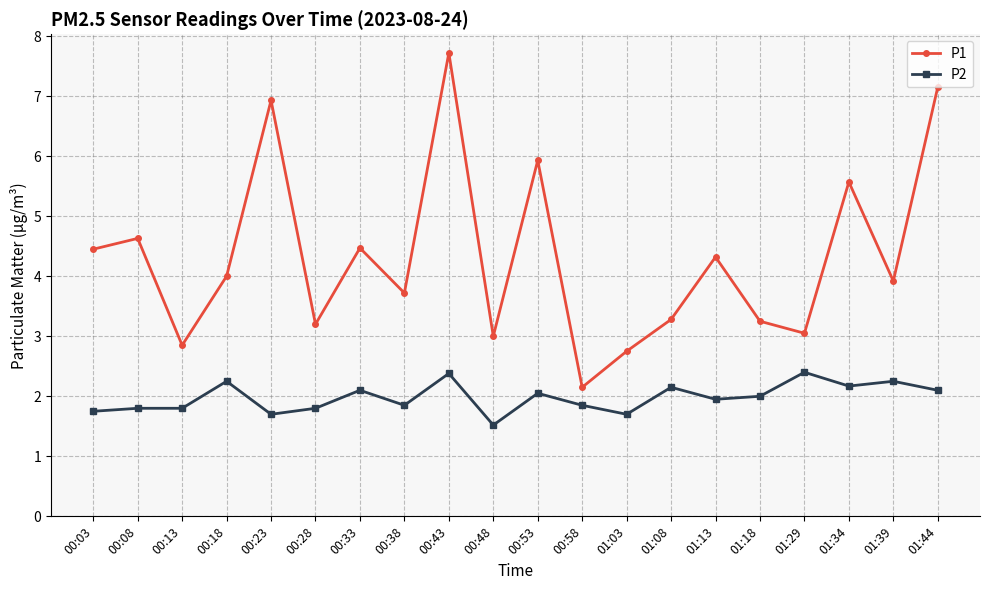

What is the average value of the P1 series?

4.3